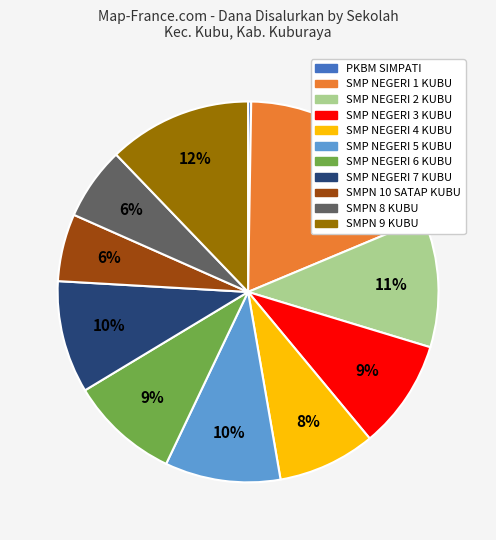

To the nearest percent, what is the combined percentage of SMPN 10 SATAP KUBU and SMP NEGERI 5 KUBU?

16%